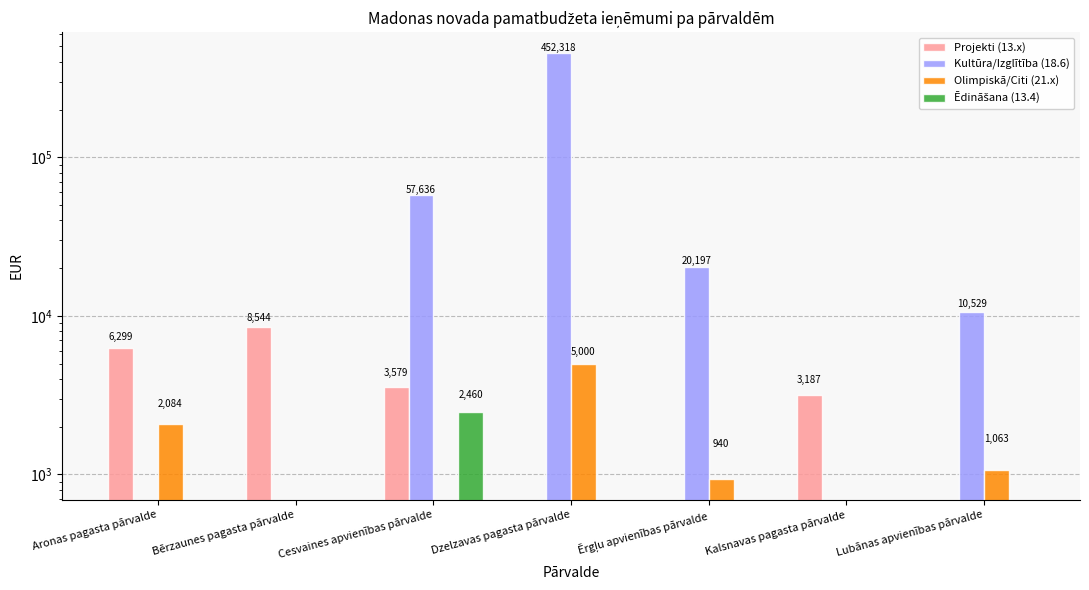

How many bars are there in each group?

4